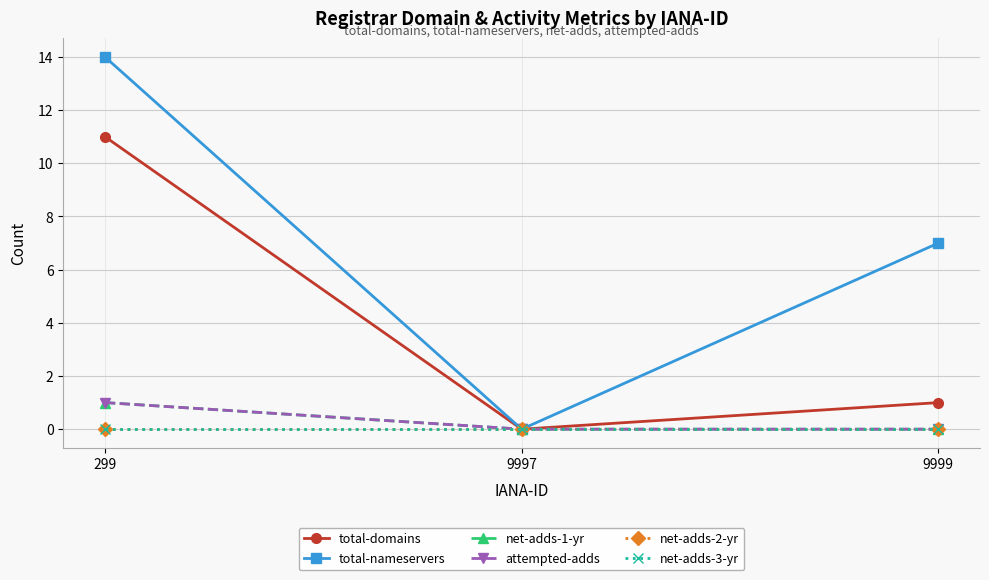

The value of net-adds-1-yr at 9999 is 0. True or false?

True